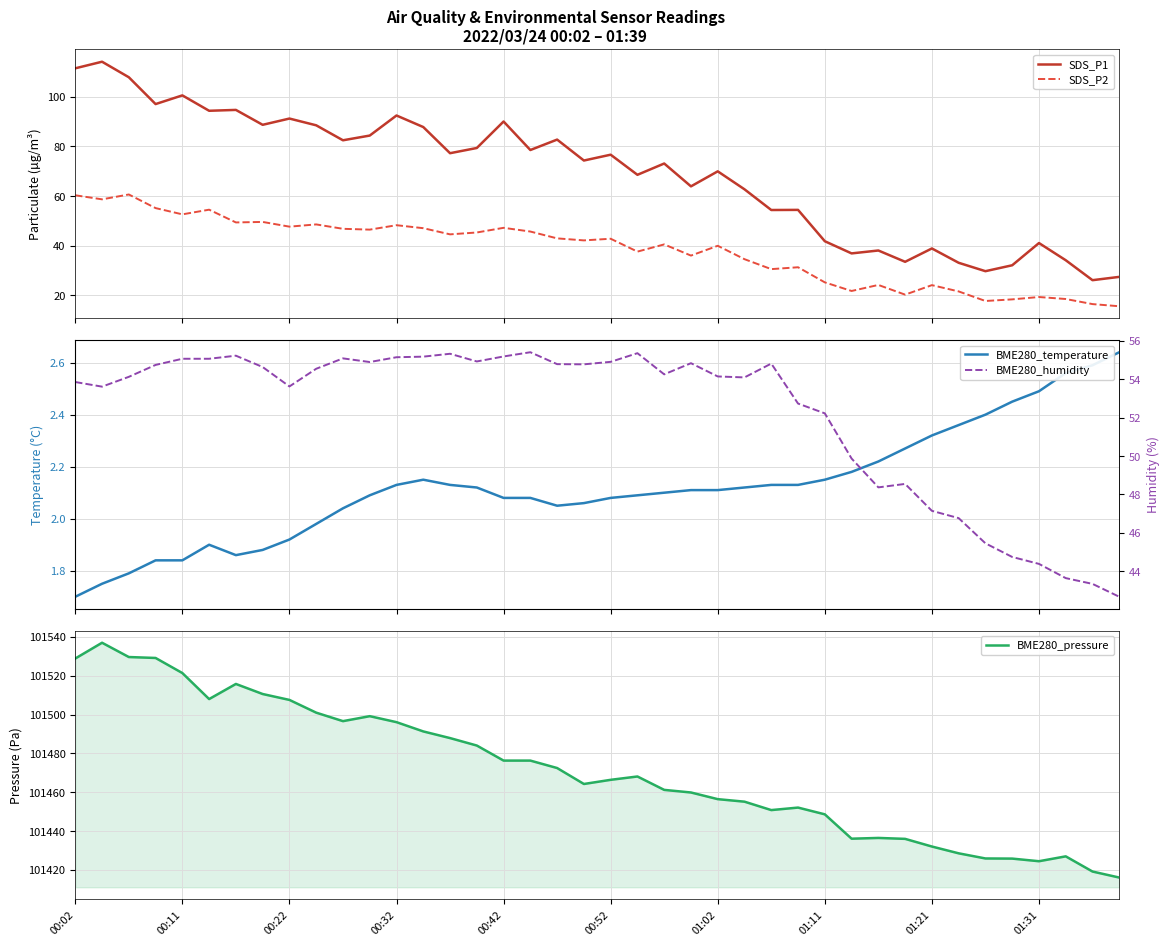

What is the minimum value for SDS_P2?

15.7